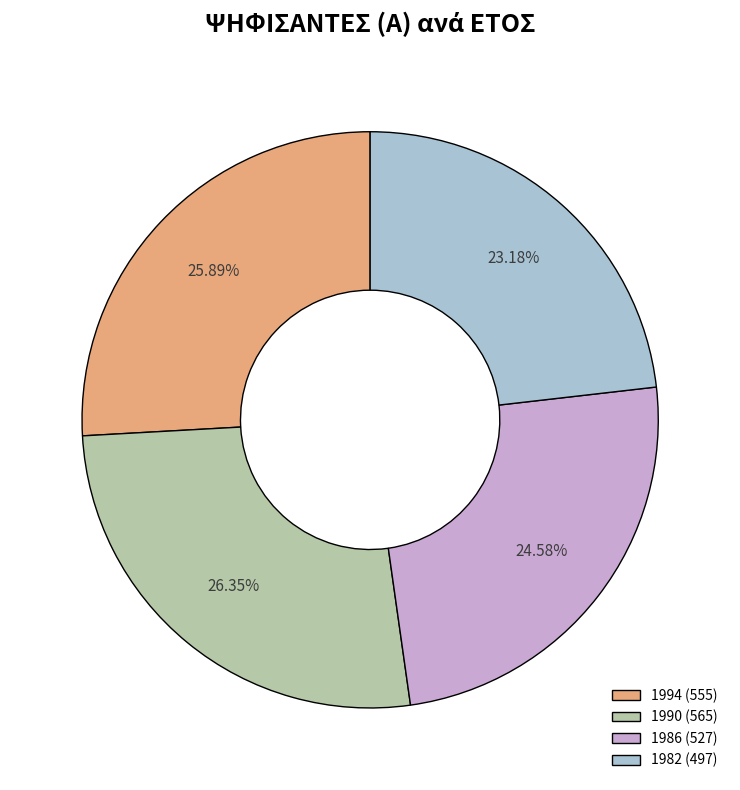

To the nearest percent, what portion does 1990 represent?

26%